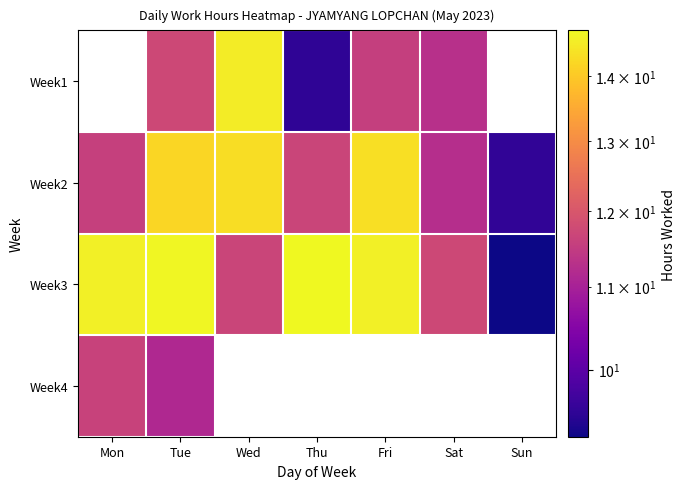

Which series changed the most between Mon and Sat?

Week3